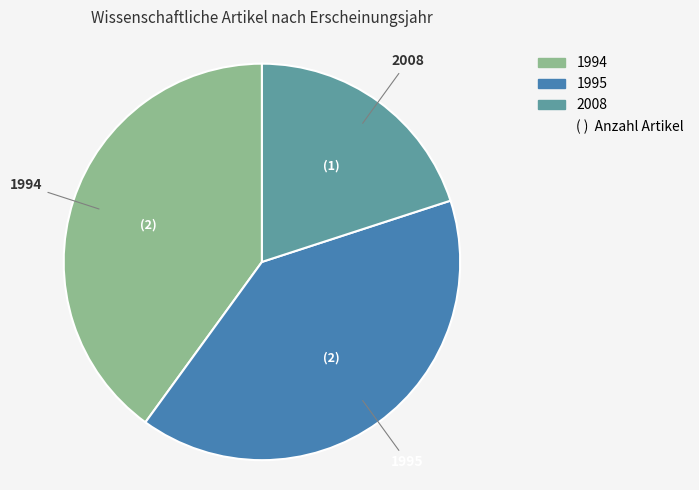

Is it true that 2008 is 8% of the pie?

False